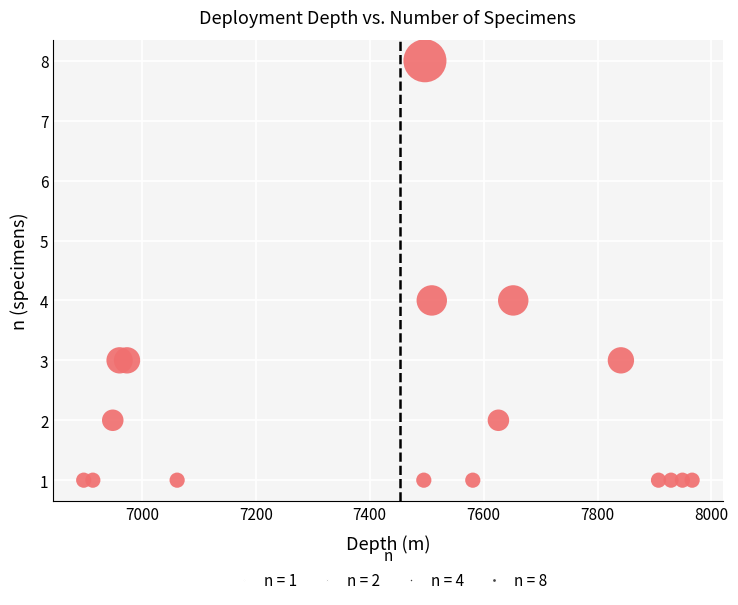

What is the range of X values (max minus min)?

1068